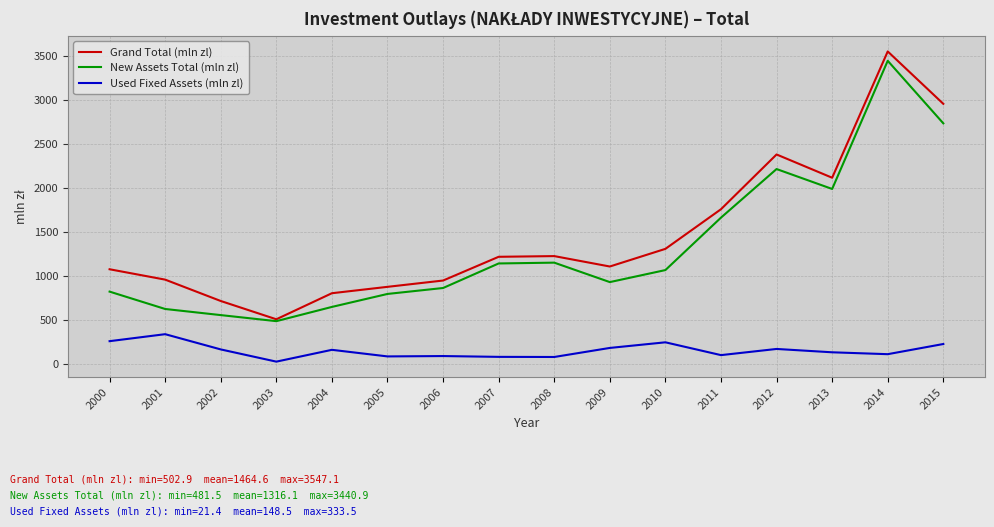

Count the number of data series in this chart.

3